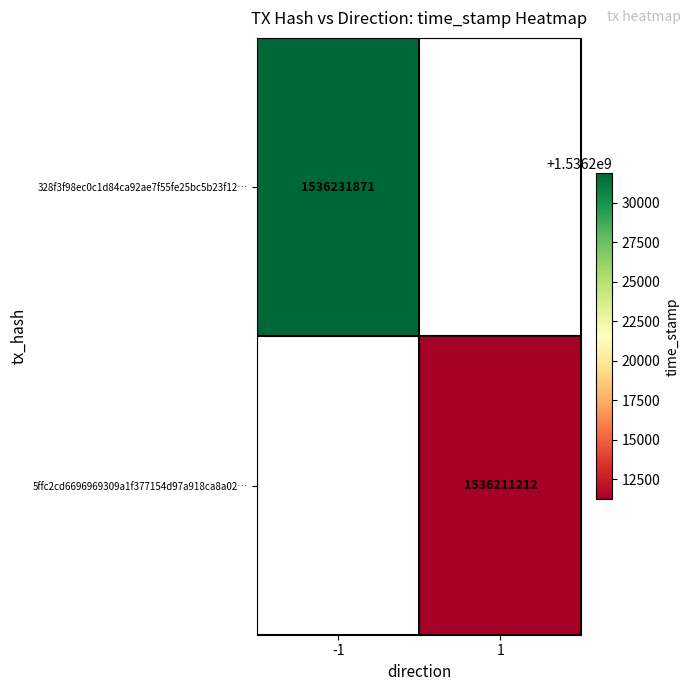

The 328f3f98ec0c1d84ca92ae7f55fe25bc5b23f12… series shows 2236763647 at -1. True or false?

False